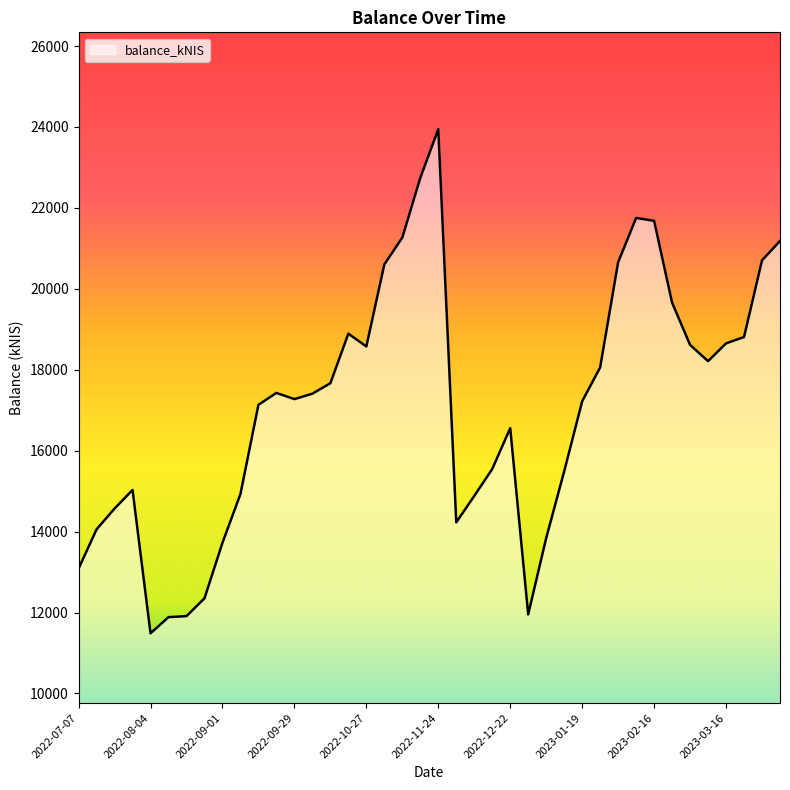

What is the difference between the maximum and minimum values?

12456.8